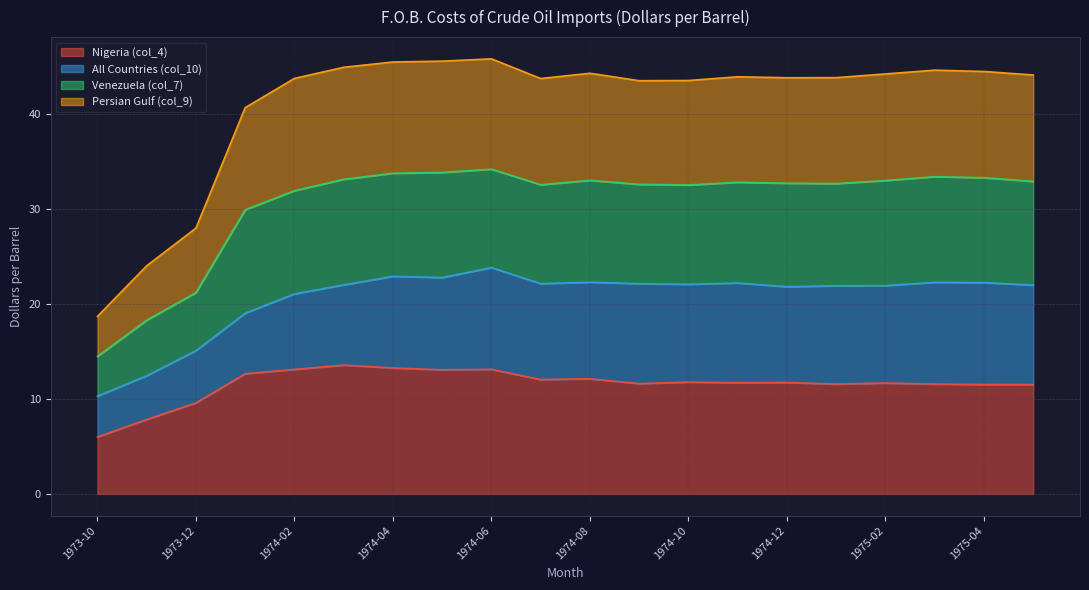

The value of Venezuela (col_7) at 1975-03 is 44.6. True or false?

True